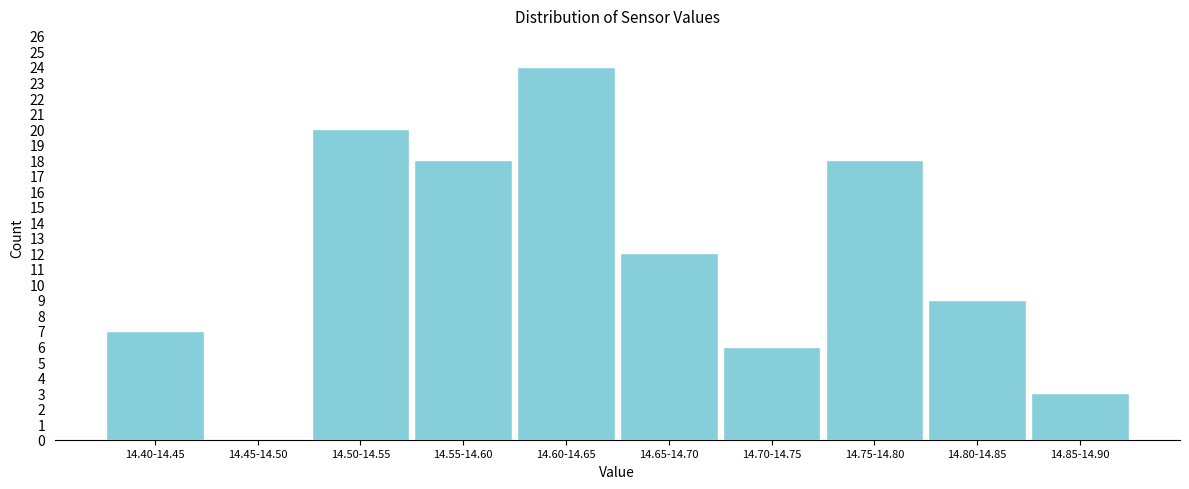

Reading right to left, what are all the values shown in this chart?

14.85-14.90=3	14.80-14.85=9	14.75-14.80=18	14.70-14.75=6	14.65-14.70=12	14.60-14.65=24	14.55-14.60=18	14.50-14.55=20	14.45-14.50=0	14.40-14.45=7